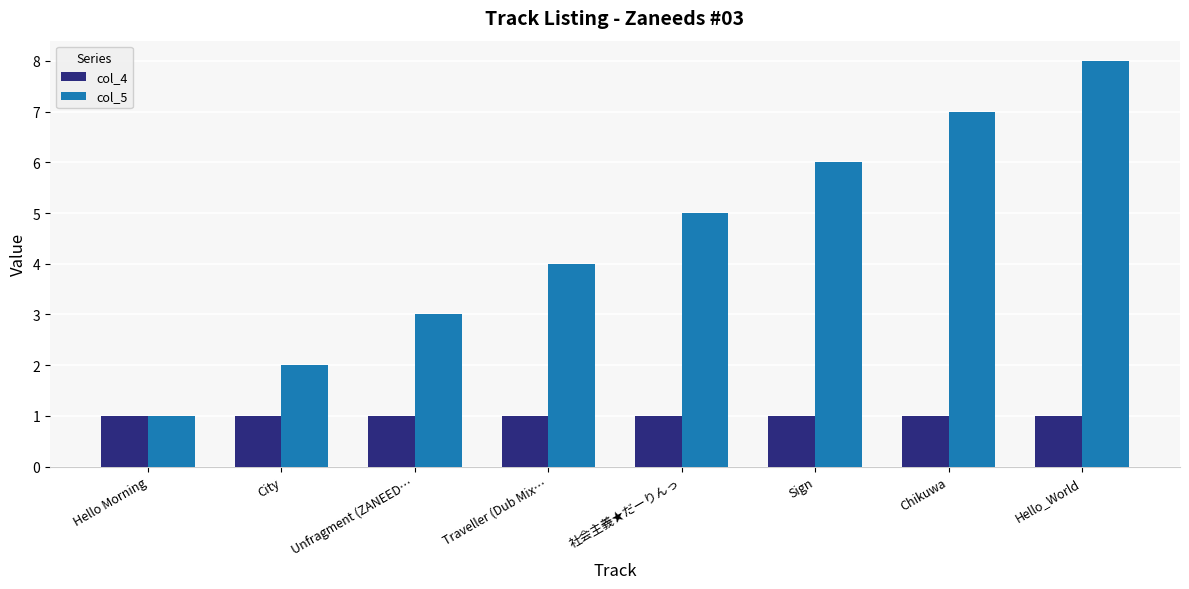

The col_5 series shows 5 at 社会主義★だーりんっ. True or false?

True